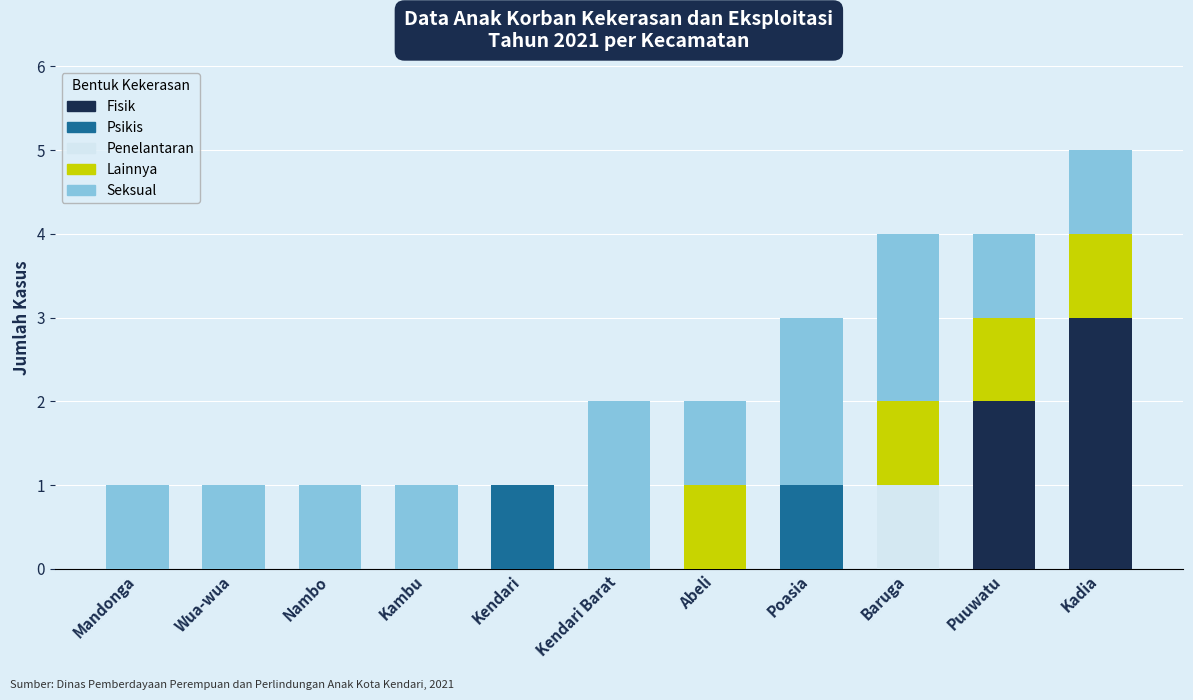

True or false: Fisik has a value of 0 at Abeli.

True